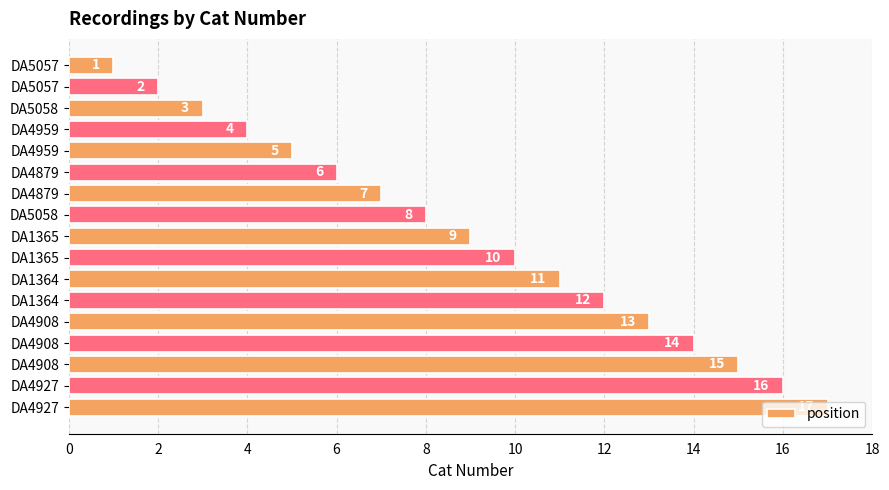

What is the greatest value displayed?

17